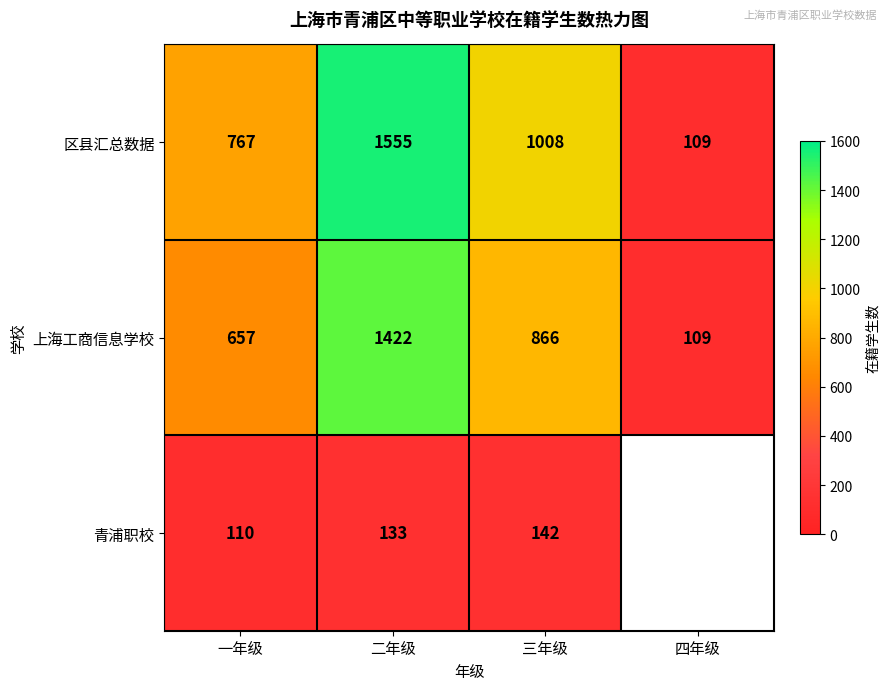

Rank the series at 三年级 from highest to lowest value.

区县汇总数据, 上海工商信息学校, 青浦职校